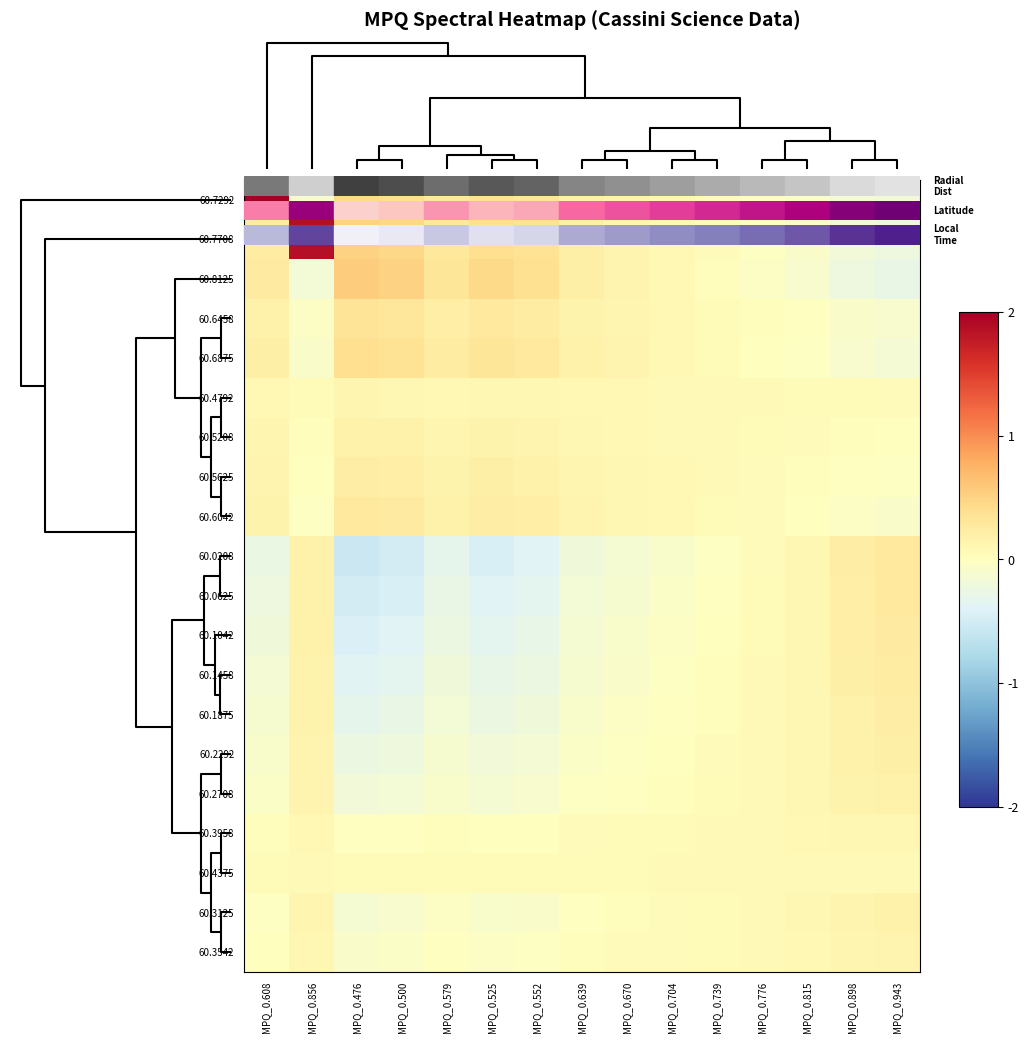

At which category does the chart reach its peak across all series?

MPQ_0.608